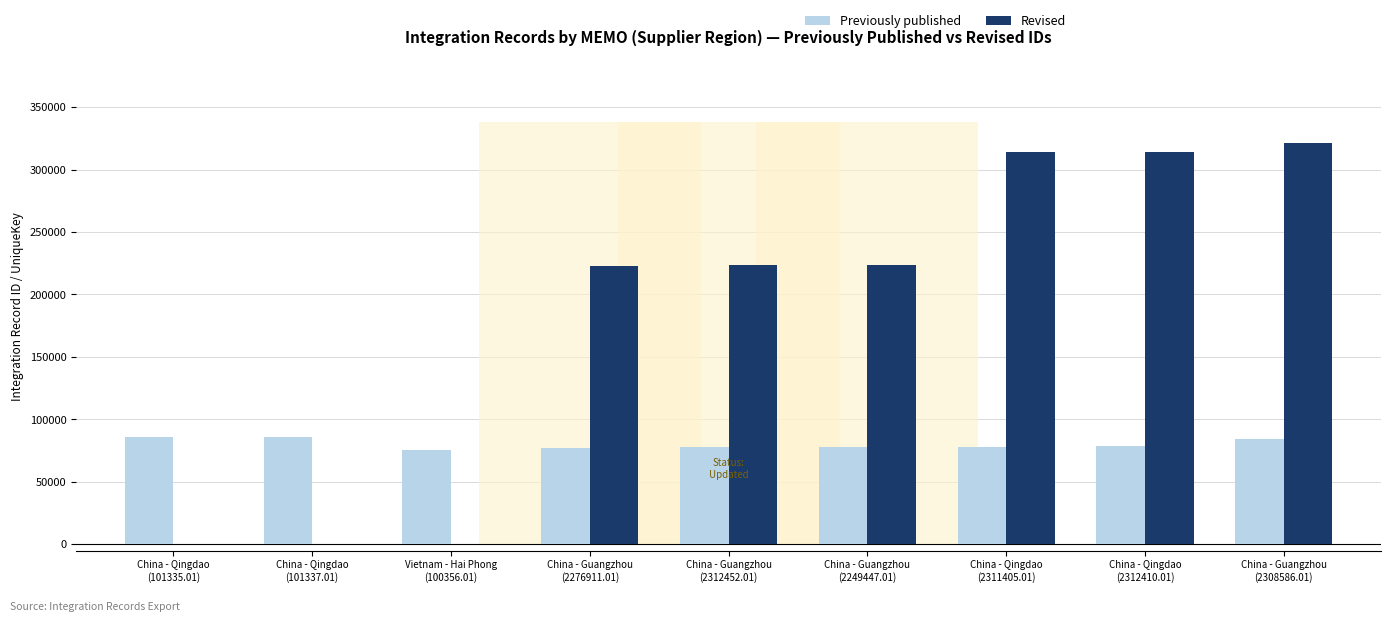

Is the value of Previously published at China - Qingdao
(101335.01) greater than the value of Revised at China - Qingdao
(101337.01)?

Yes